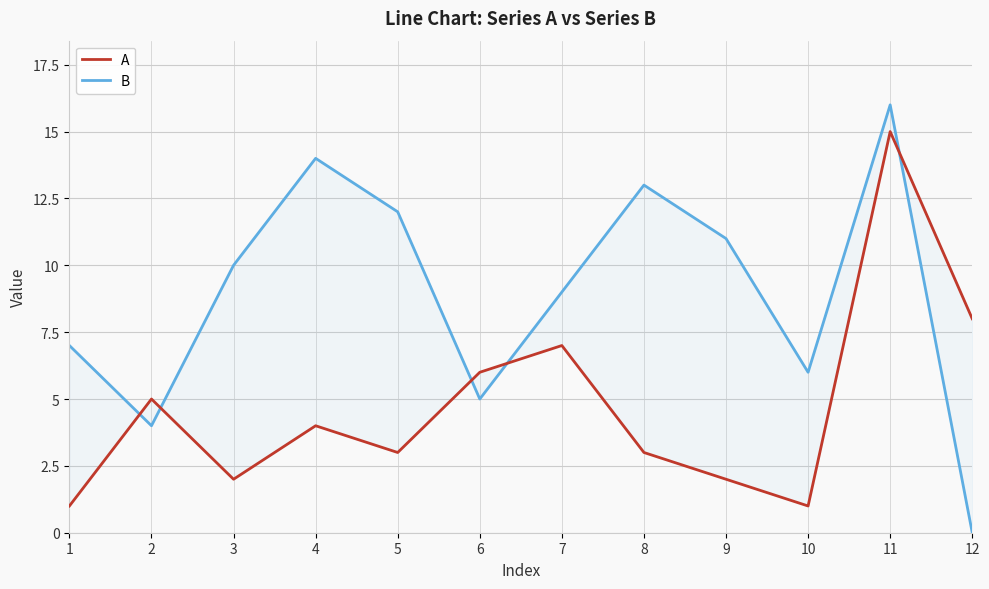

Where is the first local maximum for B?

4